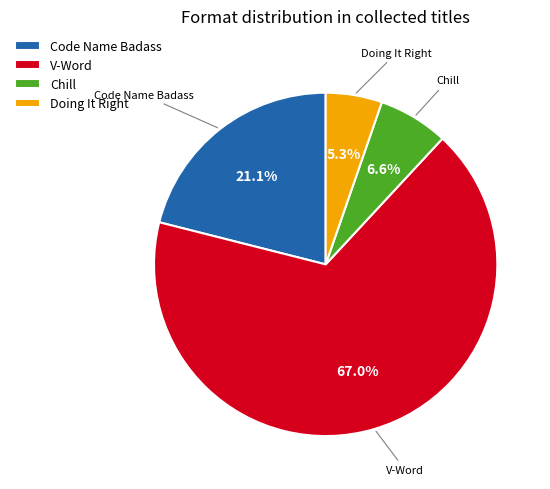

How many slices are in this pie chart?

4